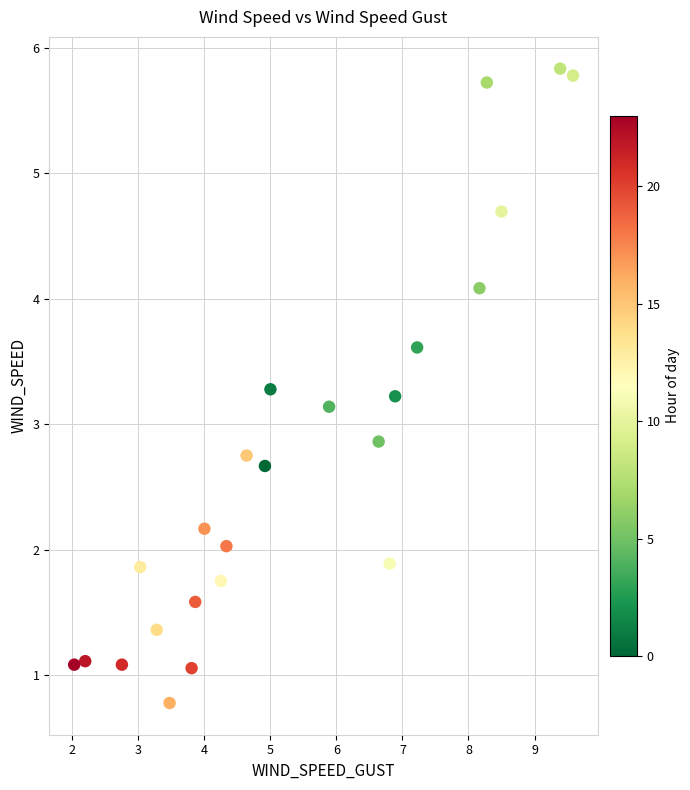

What is the range of X values (max minus min)?

7.6